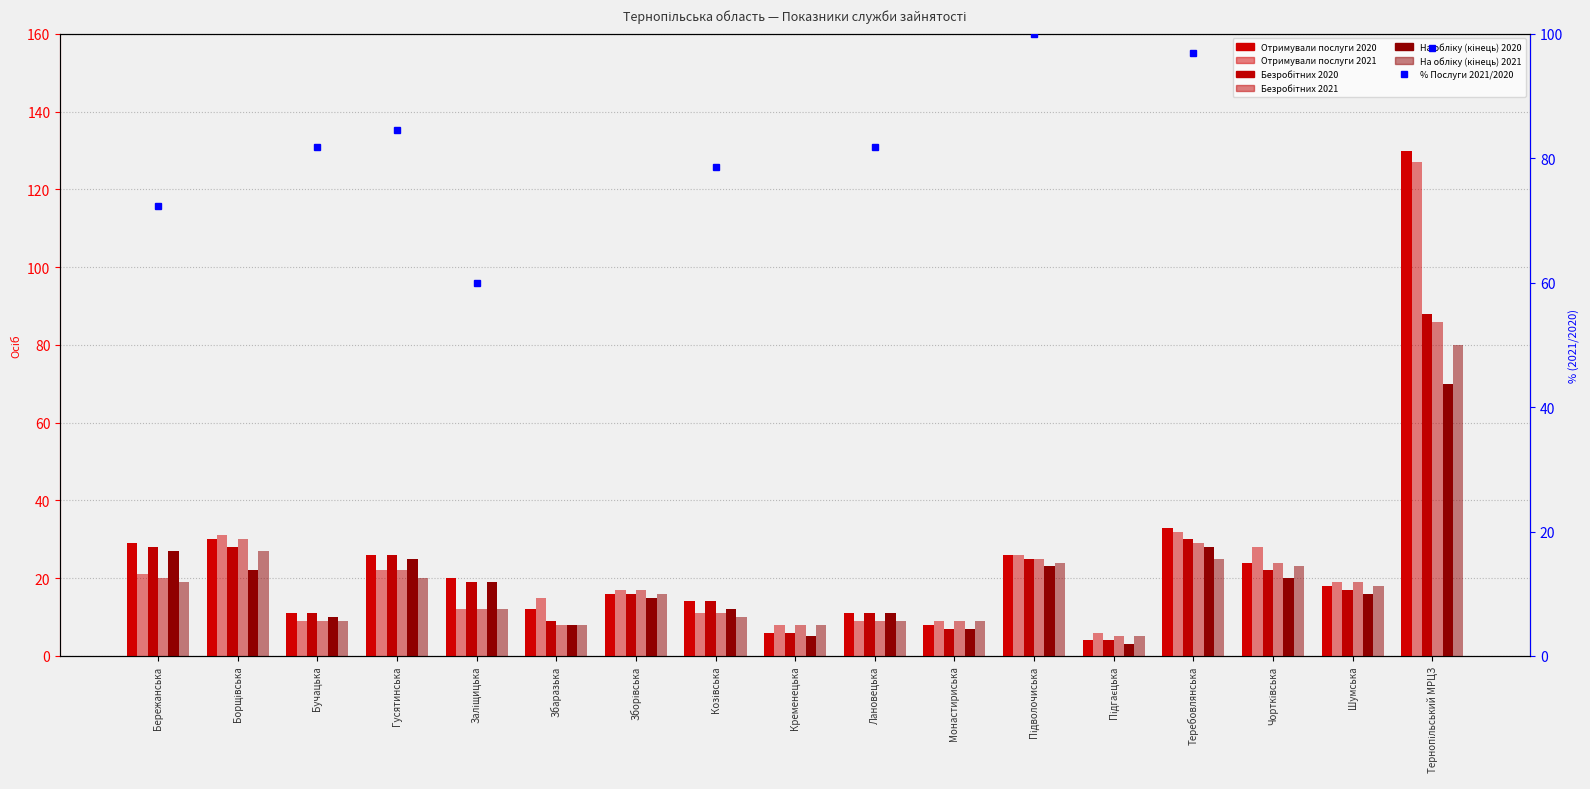

Which category has the lowest value in the Отримували послуги 2020 series?

Підгаєцька